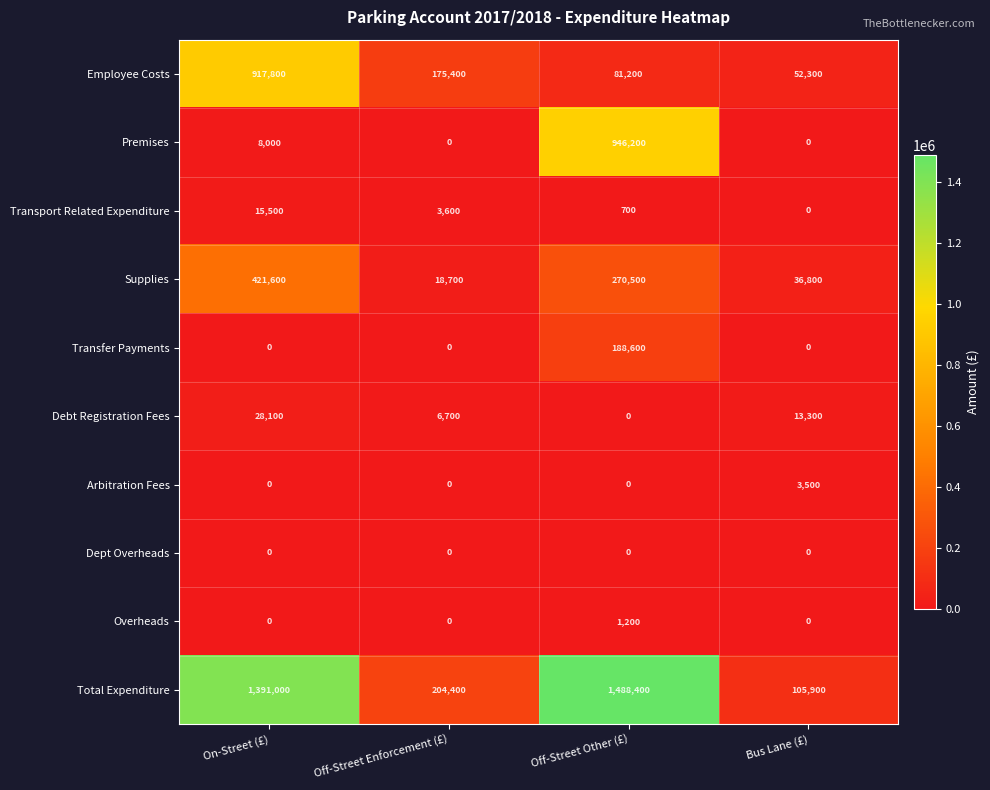

Count the Transfer Payments values in the range 0 to 188600.

4